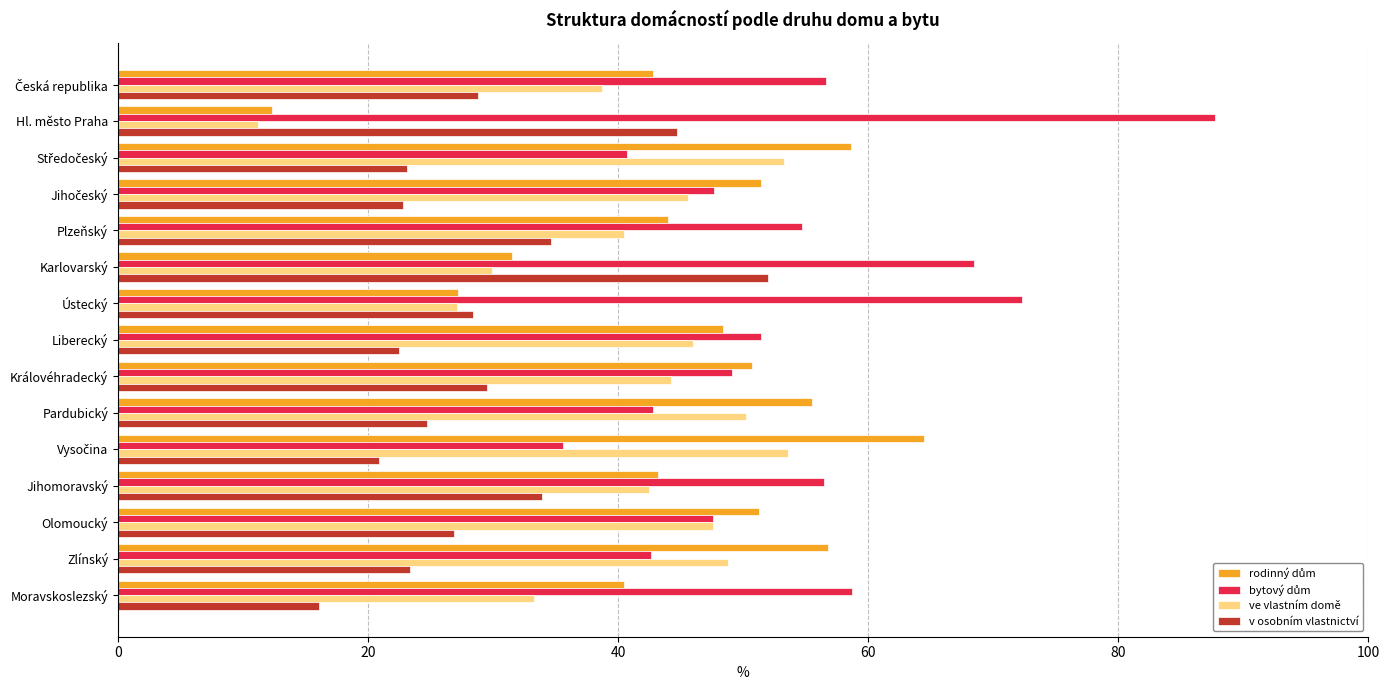

What is the difference between the maximum and minimum values in the ve vlastním domě series?

42.4